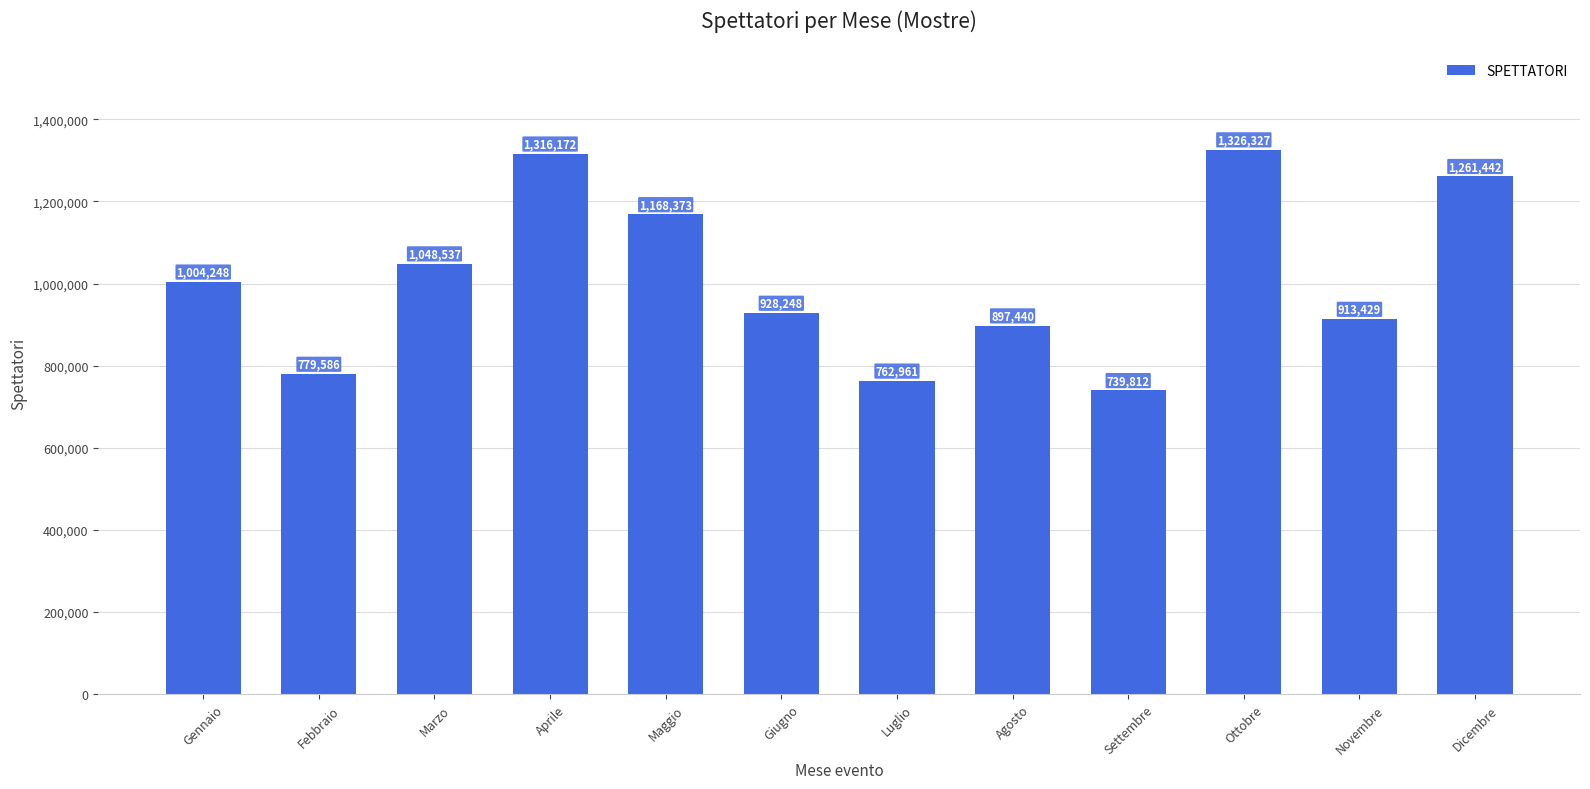

What is the smallest value displayed?

739812